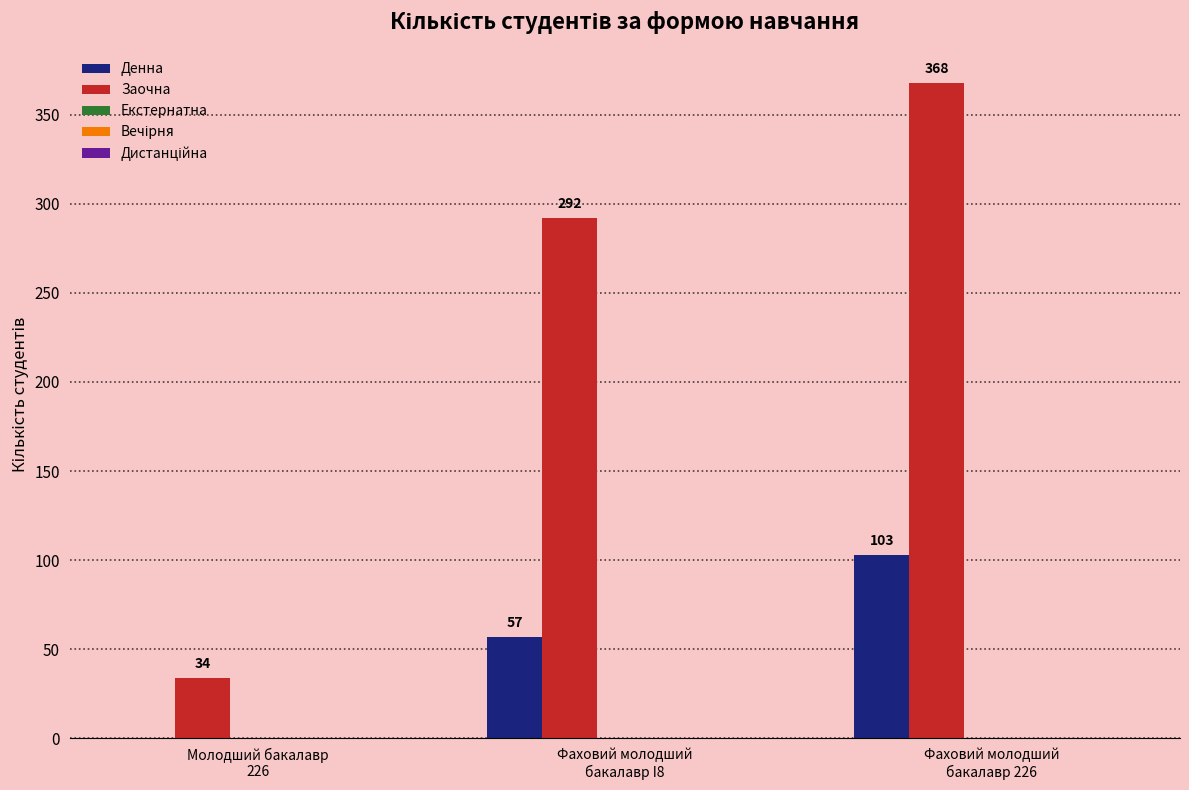

Count the number of data series in this chart.

2